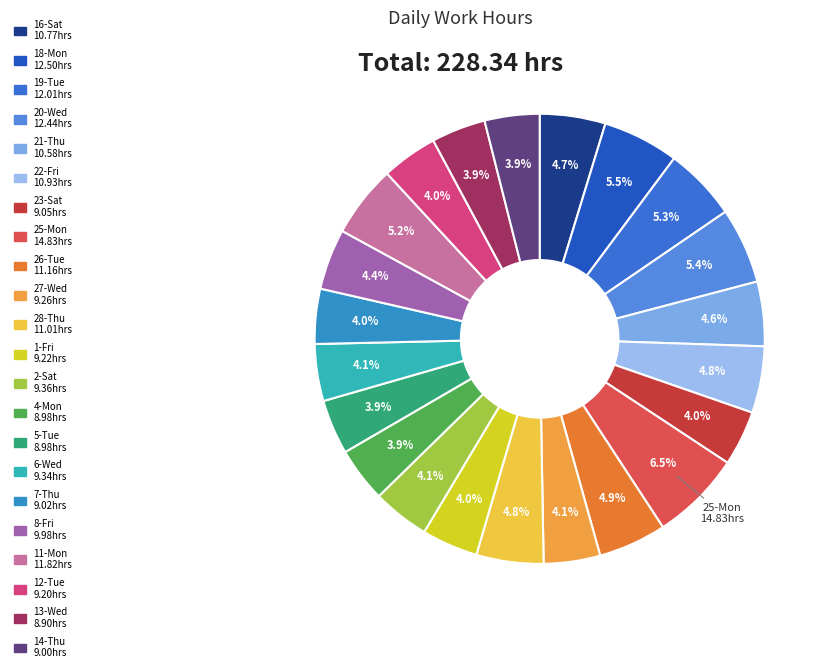

To the nearest percent, what is the difference between the largest and smallest slice percentages?

3%